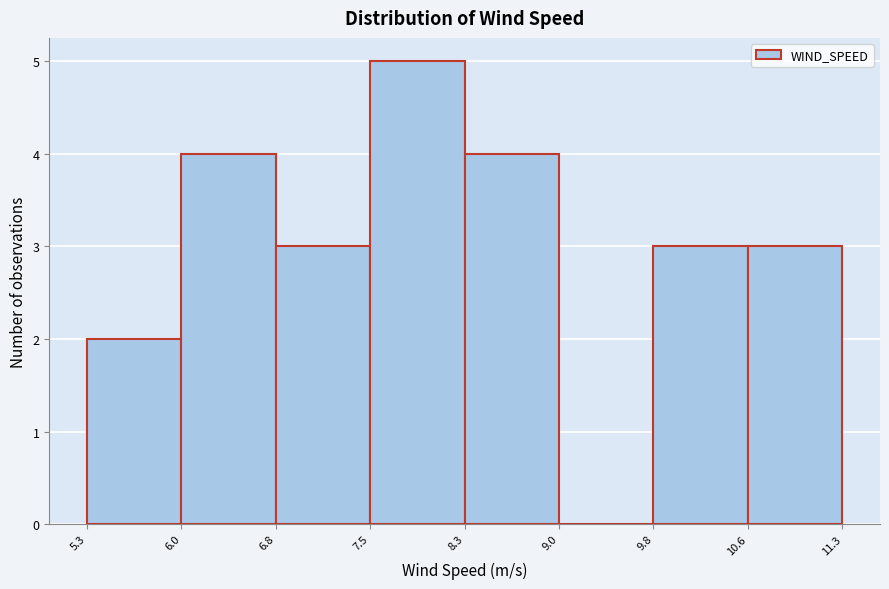

Reading left to right, list every bar in this chart as the range it spans on the x-axis followed by its height. The values are not printed on the chart, so give them approximately, as read against the axis.

5.3 to 6.0: 2
6.0 to 6.8: 4
6.8 to 7.5: 3
7.5 to 8.3: 5
8.3 to 9.0: 4
9.0 to 9.8: 0
9.8 to 10.6: 3
10.6 to 11.3: 3